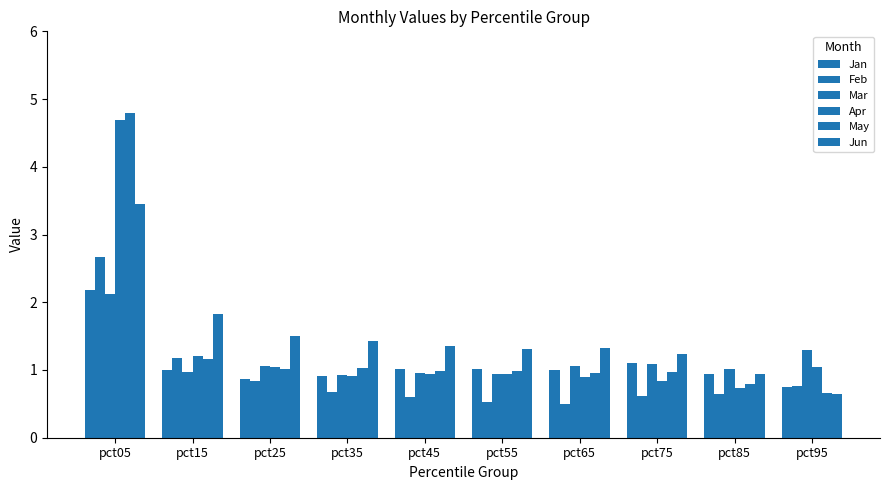

Read the Apr value at pct05.

4.7